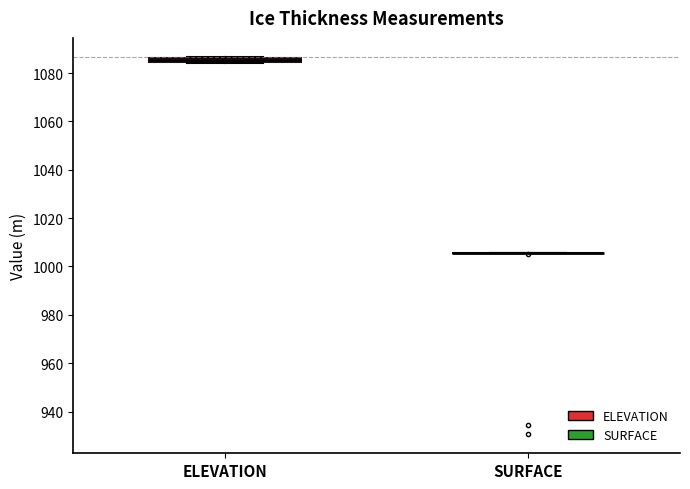

Where is the lower edge of the box for ELEVATION on the y-axis? The values are not printed on the chart, so give them approximately, as read against the axis.

1084